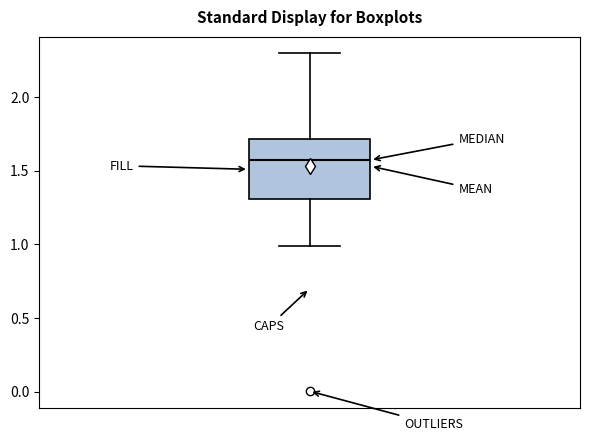

Transcribe this box plot: give where the median line is, the range the box spans, and where the two whiskers end, as read against the y-axis. The values are not printed on the chart, so give them approximately, as read against the axis.

median 1.55, box 1.30 to 1.70, whiskers 1.00 to 2.30